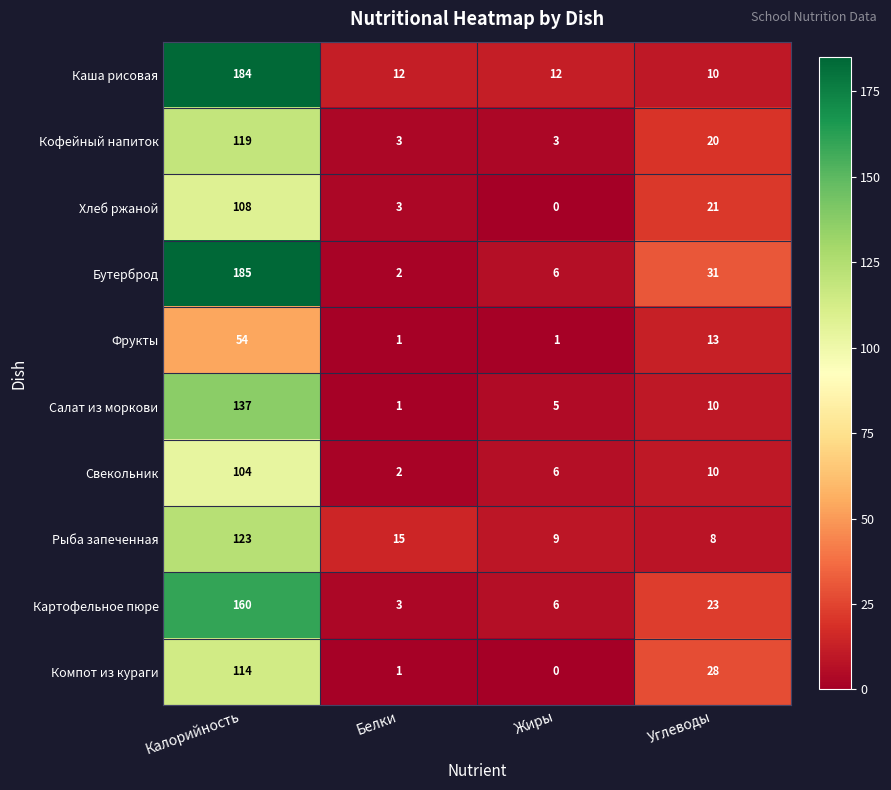

How many data points in Фрукты are less than 13?

2